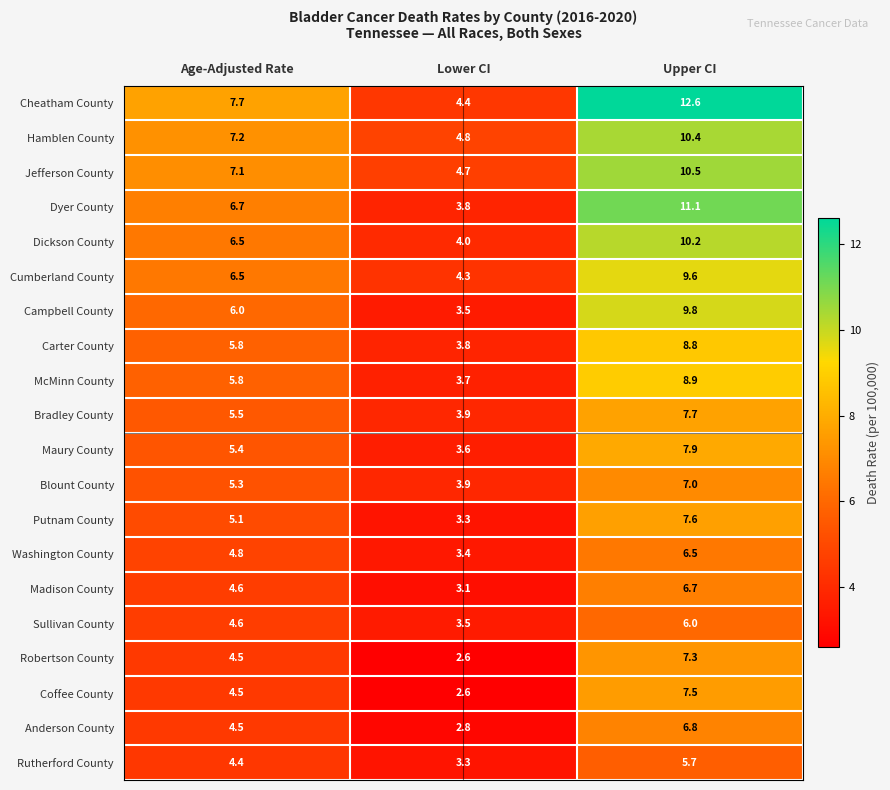

At which label is Blount County closest to 5?

Age-Adjusted Rate